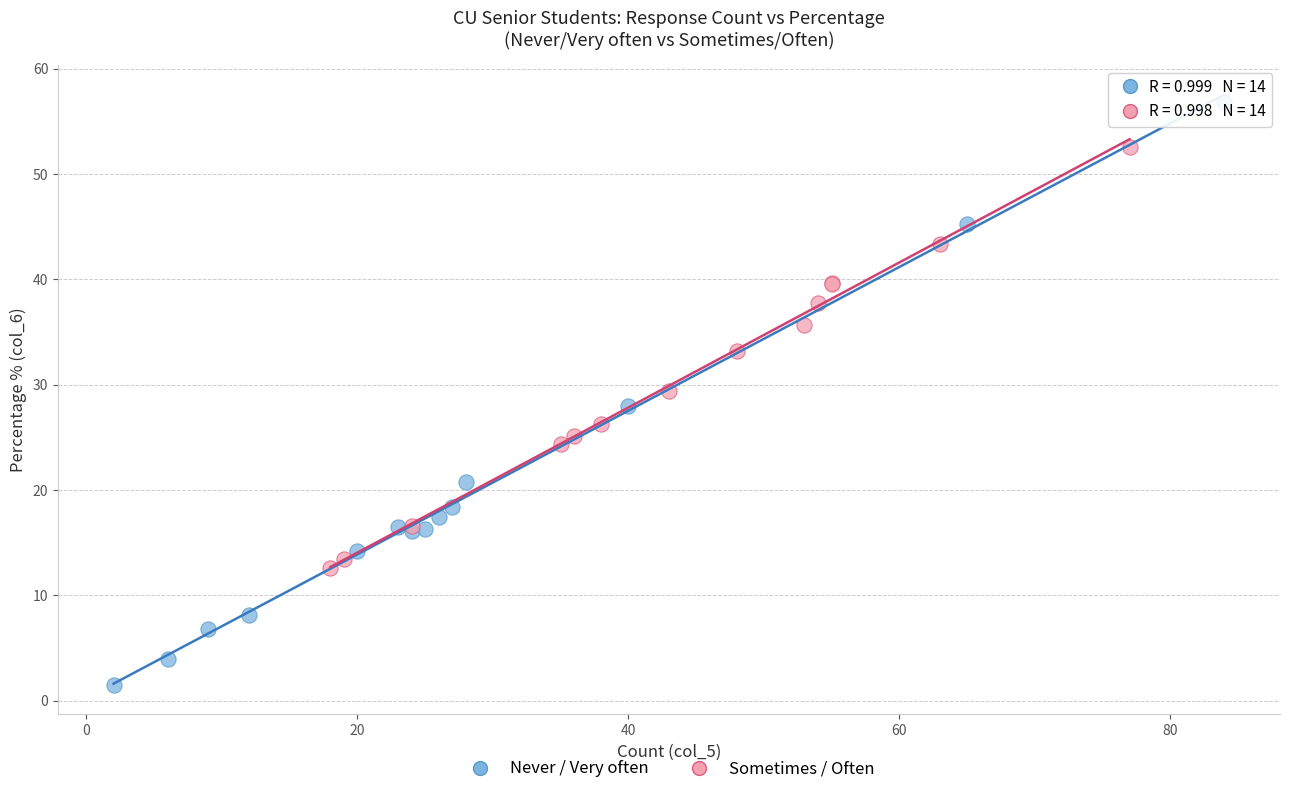

Which series has the widest spread of Y values?

Never / Very often